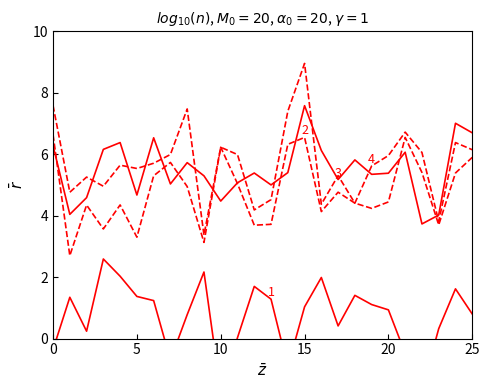

What is the value of the Price/Share point at the 7th from the left?

1.2